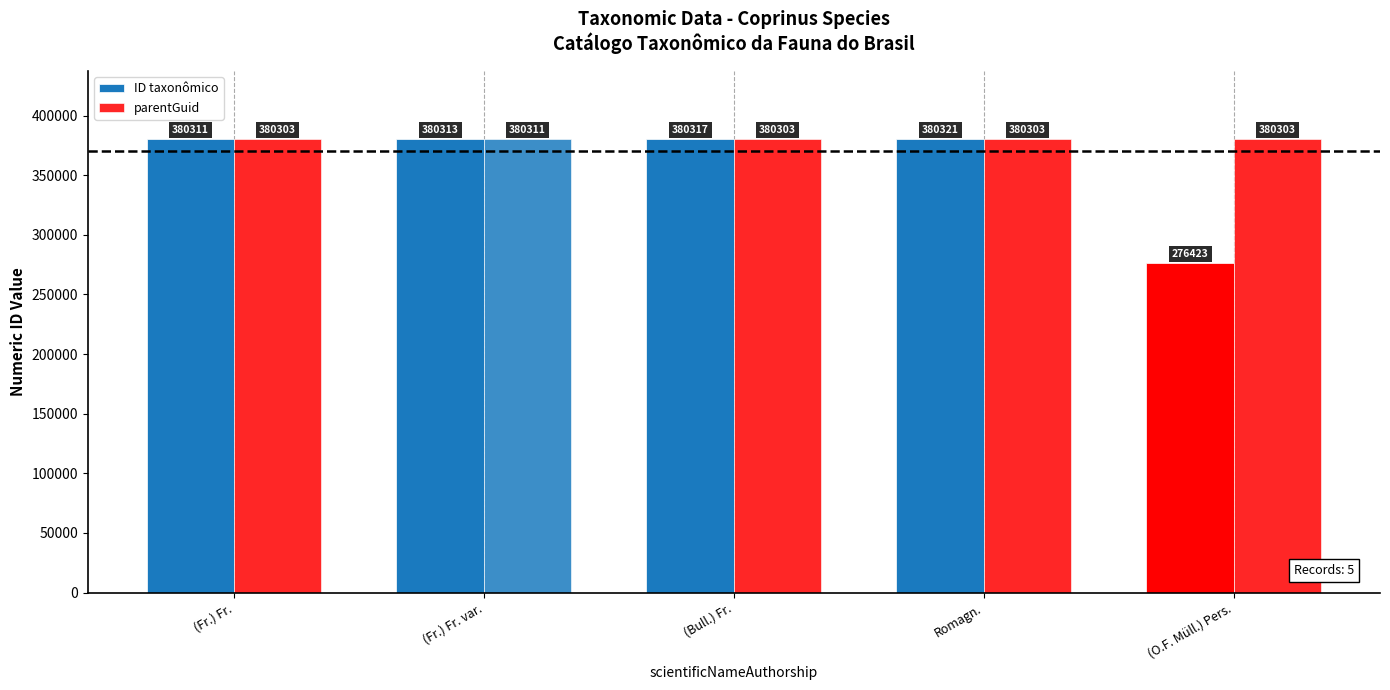

How many series are shown in this chart?

2